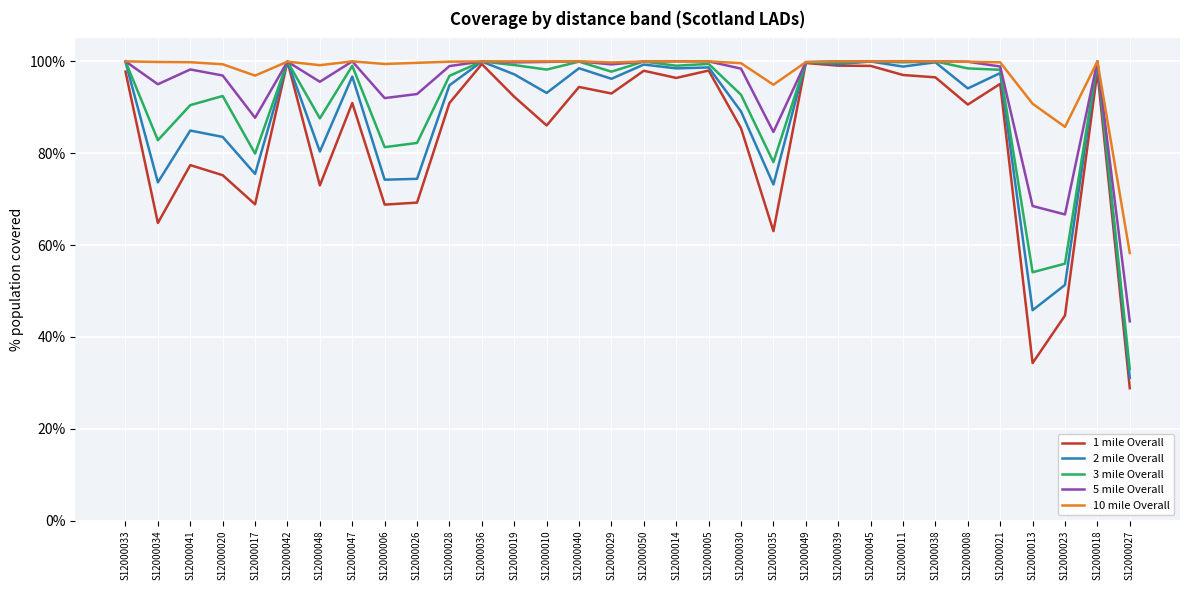

What position from the left is S12000019?

13